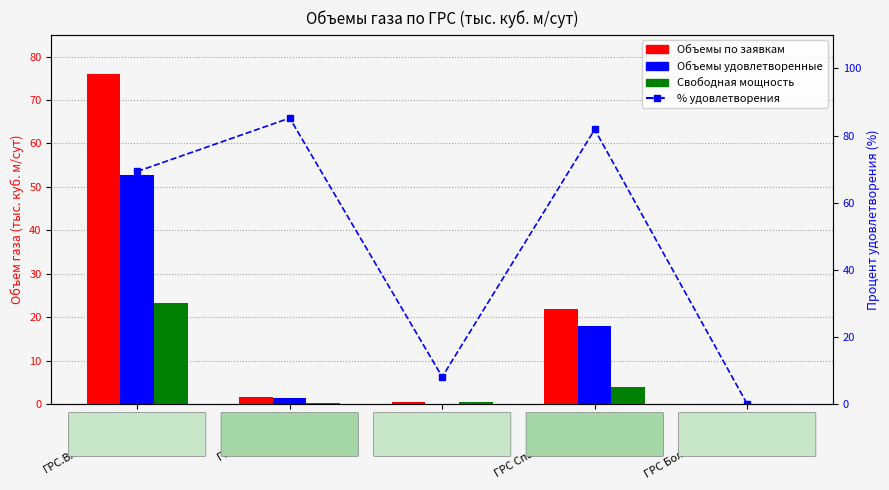

Reading left to right, transcribe all the data shown in this chart.

Объемы по заявкам: ГРС.Владивосток-1=76.0	ГРС Уссурийск=1.6	ГРС Артем=0.4	ГРС Спасск-Дальний=22.0	ГРС Большой Камень=0.1
Объемы удовлетворенные: ГРС.Владивосток-1=52.7	ГРС Уссурийск=1.4	ГРС Артем=0.0	ГРС Спасск-Дальний=18.0	ГРС Большой Камень=0.0
Свободная мощность: ГРС.Владивосток-1=23.3	ГРС Уссурийск=0.2	ГРС Артем=0.4	ГРС Спасск-Дальний=4.0	ГРС Большой Камень=0.1
% удовлетворения: ГРС.Владивосток-1=69.3	ГРС Уссурийск=85.2	ГРС Артем=8.1	ГРС Спасск-Дальний=81.8	ГРС Большой Камень=0.0